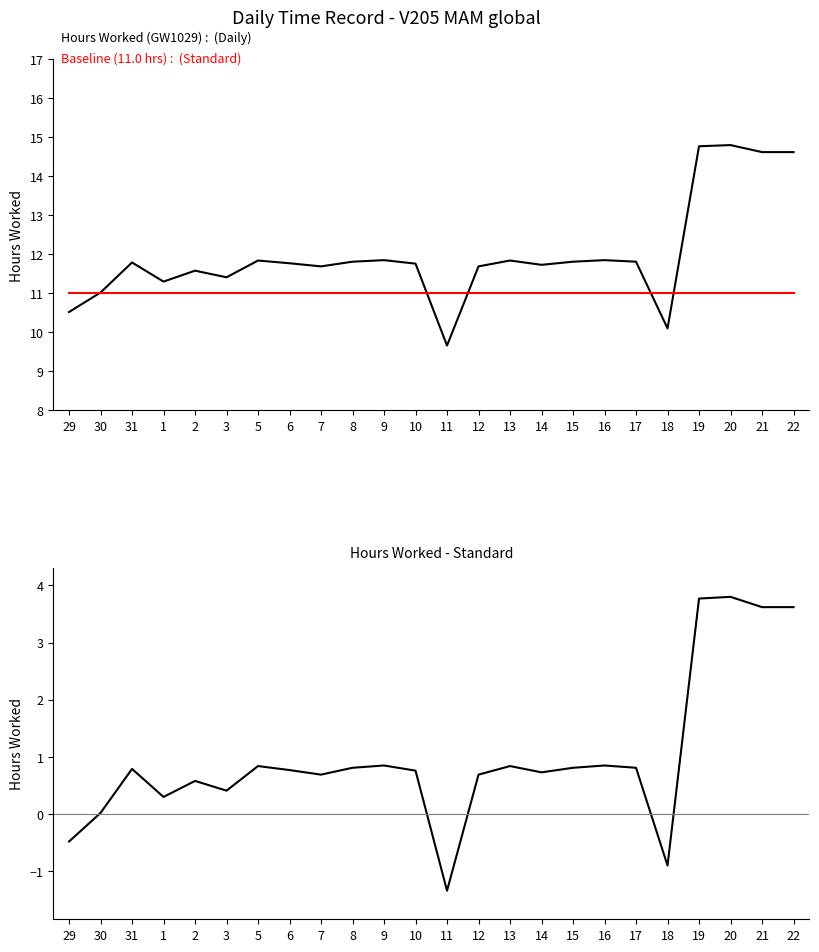

True or false: Hours Worked - Baseline and Baseline (11.0 hrs) cross at least once.

False